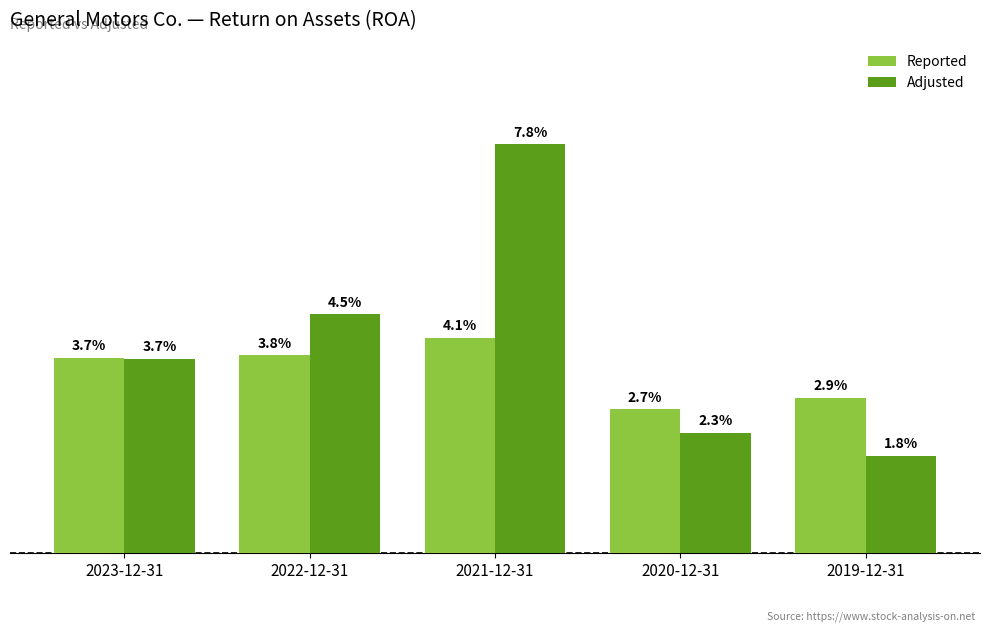

What is the label of the 2nd bar from the left?

2022-12-31